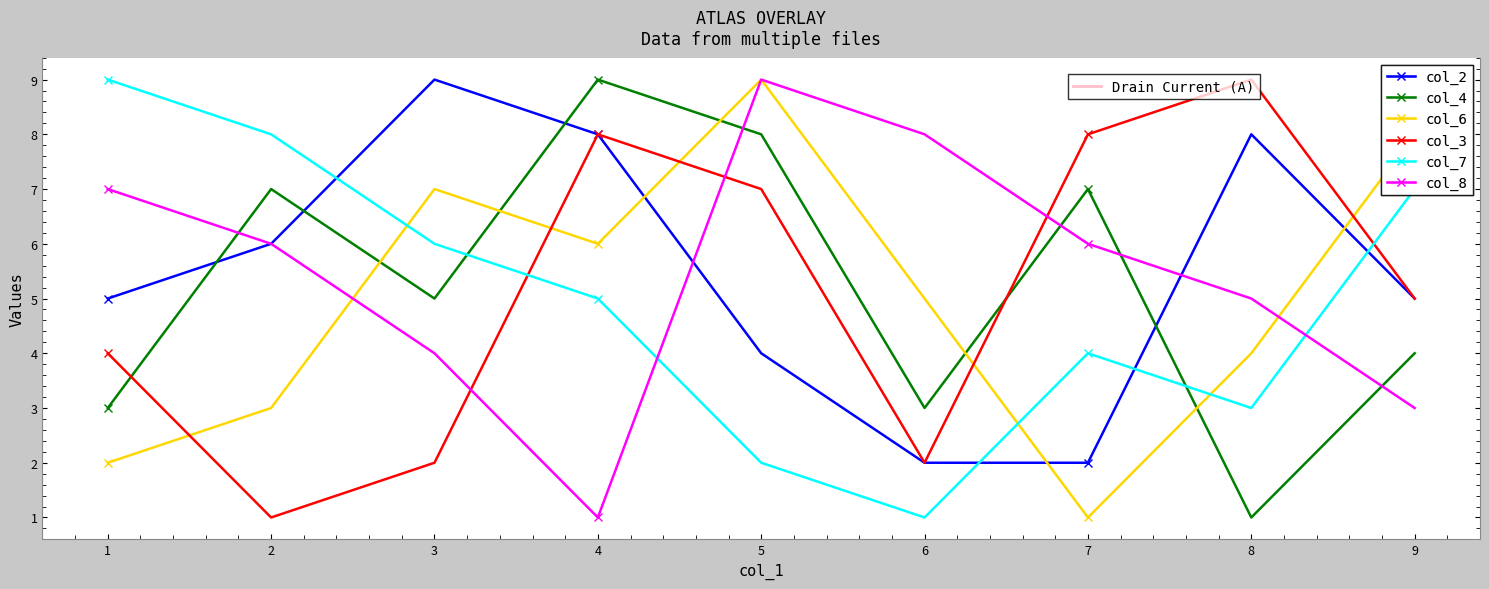

What is the greatest value displayed?

9